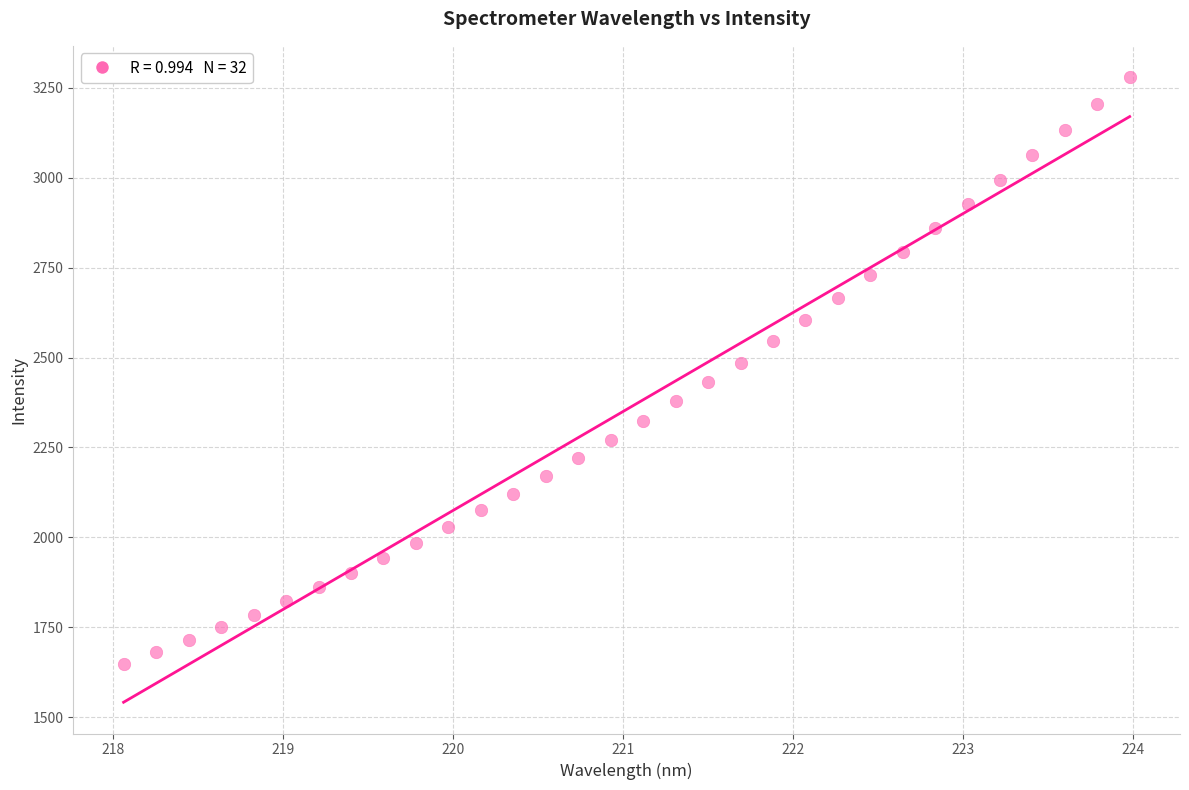

What is the range of X values (max minus min)?

5.9